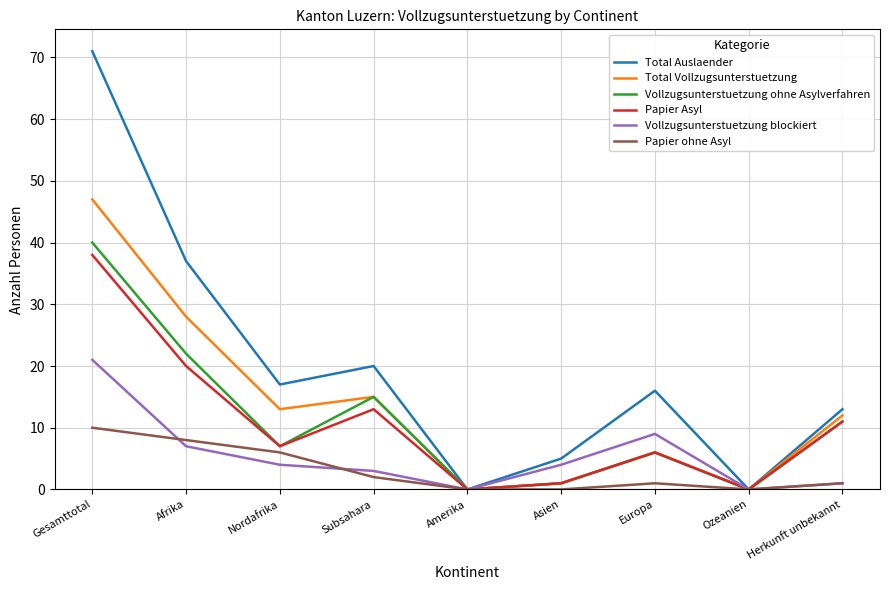

Reading left to right, list all the values displayed in this chart.

Total Auslaender: Gesamttotal=71	Afrika=37	Nordafrika=17	Subsahara=20	Amerika=0	Asien=5	Europa=16	Ozeanien=0	Herkunft unbekannt=13
Total Vollzugsunterstuetzung: Gesamttotal=47	Afrika=28	Nordafrika=13	Subsahara=15	Amerika=0	Asien=1	Europa=6	Ozeanien=0	Herkunft unbekannt=12
Vollzugsunterstuetzung ohne Asylverfahren: Gesamttotal=40	Afrika=22	Nordafrika=7	Subsahara=15	Amerika=0	Asien=1	Europa=6	Ozeanien=0	Herkunft unbekannt=11
Papier Asyl: Gesamttotal=38	Afrika=20	Nordafrika=7	Subsahara=13	Amerika=0	Asien=1	Europa=6	Ozeanien=0	Herkunft unbekannt=11
Vollzugsunterstuetzung blockiert: Gesamttotal=21	Afrika=7	Nordafrika=4	Subsahara=3	Amerika=0	Asien=4	Europa=9	Ozeanien=0	Herkunft unbekannt=1
Papier ohne Asyl: Gesamttotal=10	Afrika=8	Nordafrika=6	Subsahara=2	Amerika=0	Asien=0	Europa=1	Ozeanien=0	Herkunft unbekannt=1